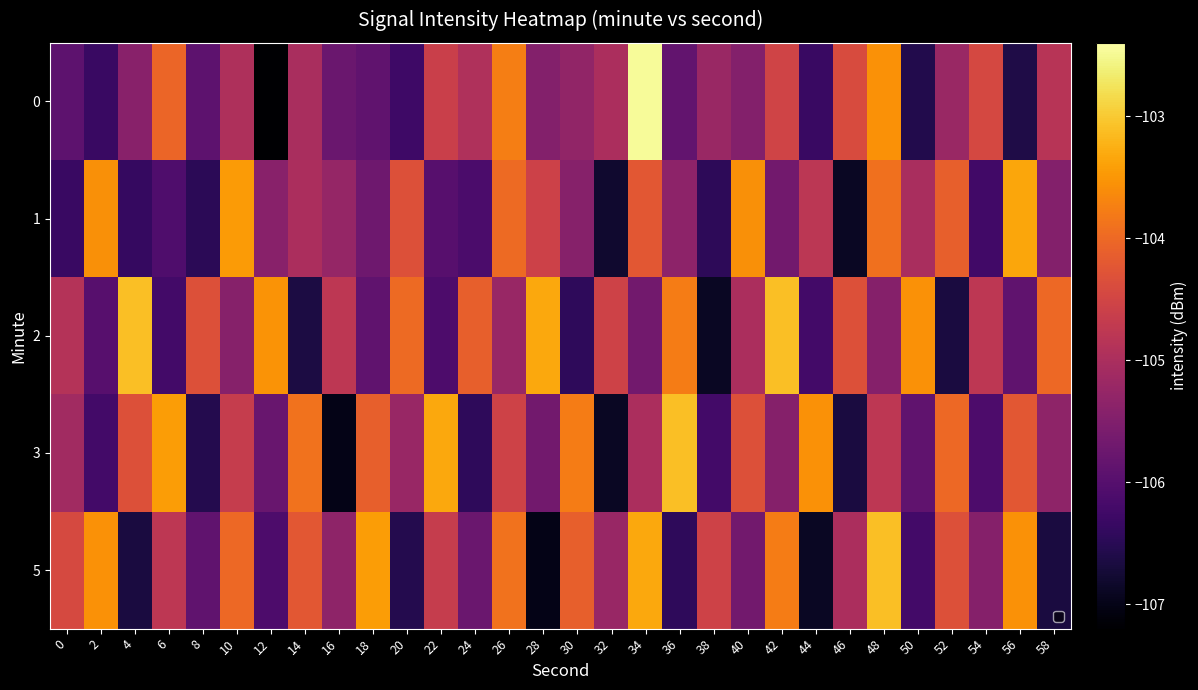

Which label corresponds to the largest value in the chart?

34